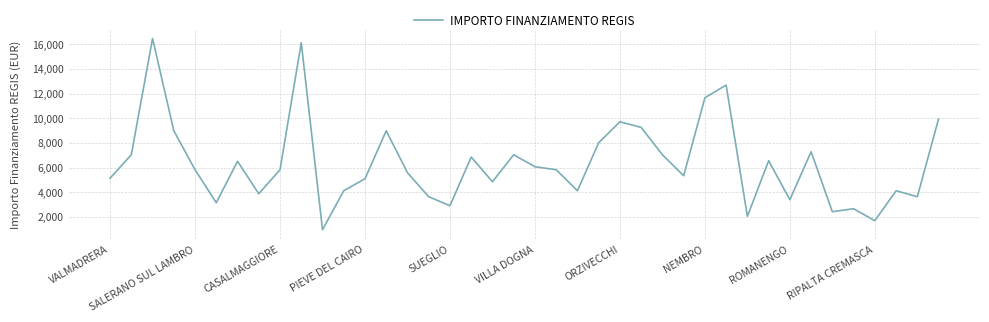

What is the greatest value displayed?

16464